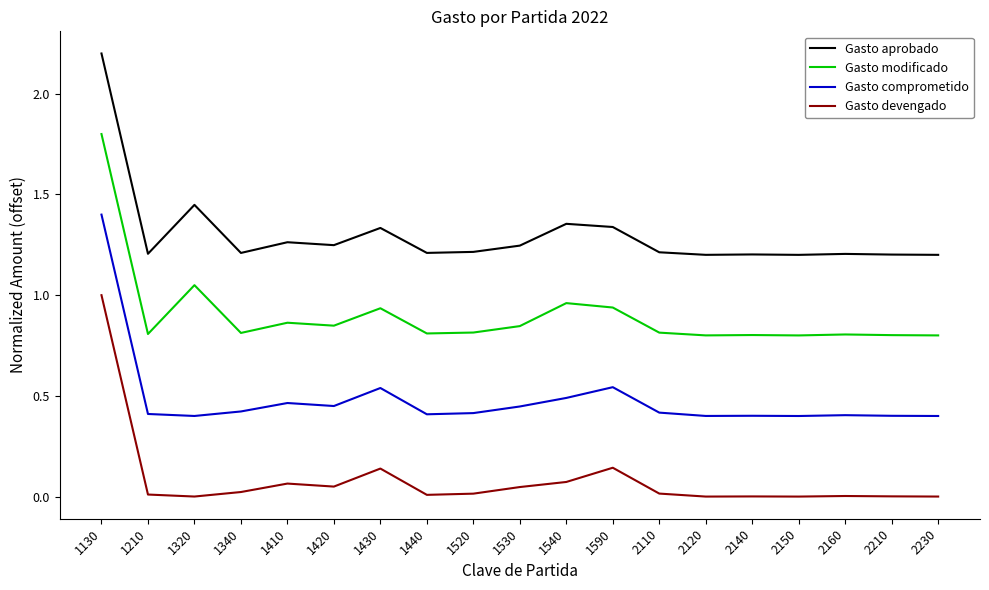

At 1590, list the series in order from largest to smallest.

Gasto aprobado, Gasto modificado, Gasto comprometido, Gasto devengado